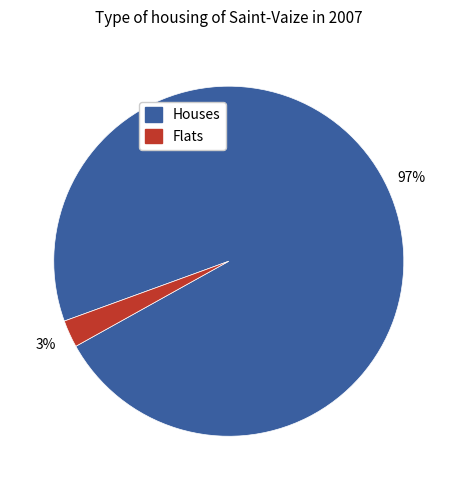

How many slices are in this pie chart?

2